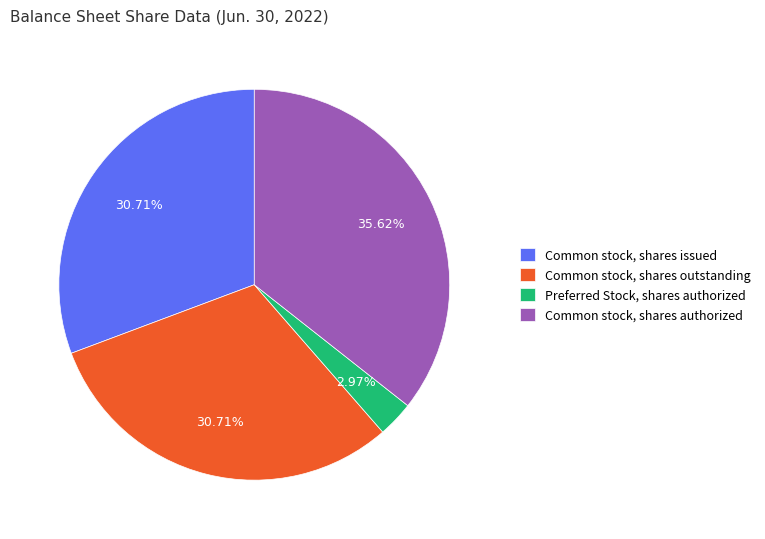

Which category has the biggest portion of the pie?

Common stock, shares authorized